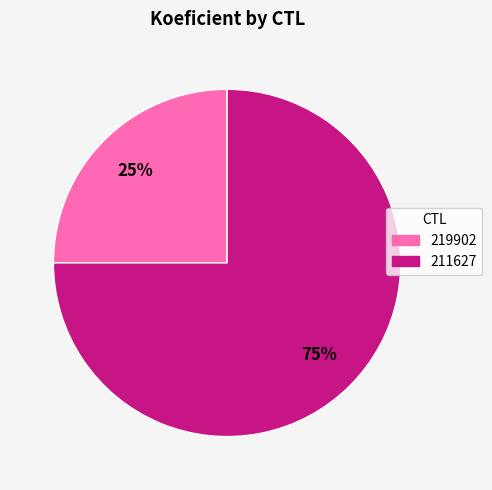

True or false: 211627 accounts for 75% of the total.

True